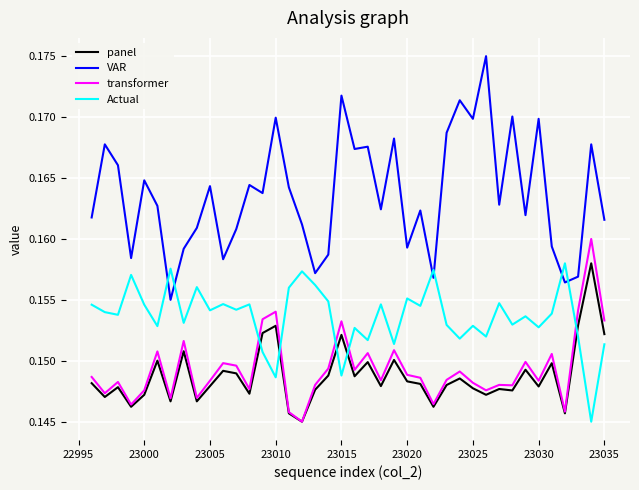

Which series has the widest spread of values?

VAR